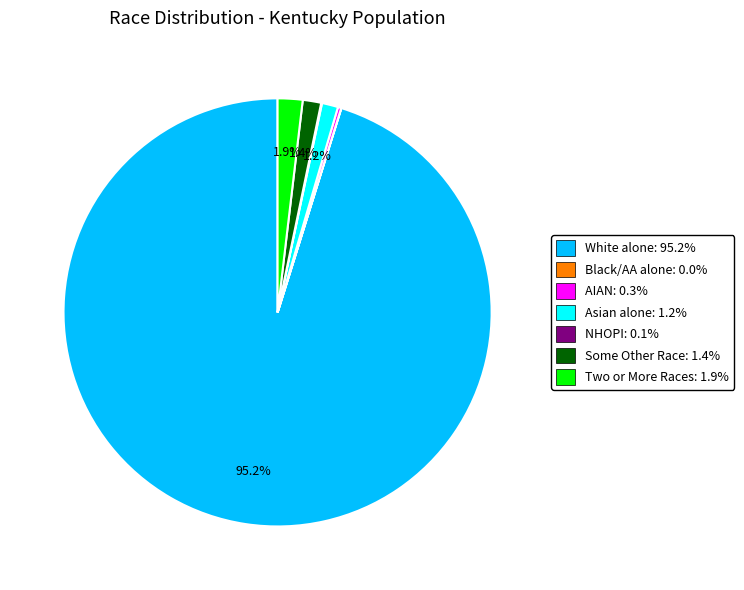

Does any single category account for the majority?

Yes